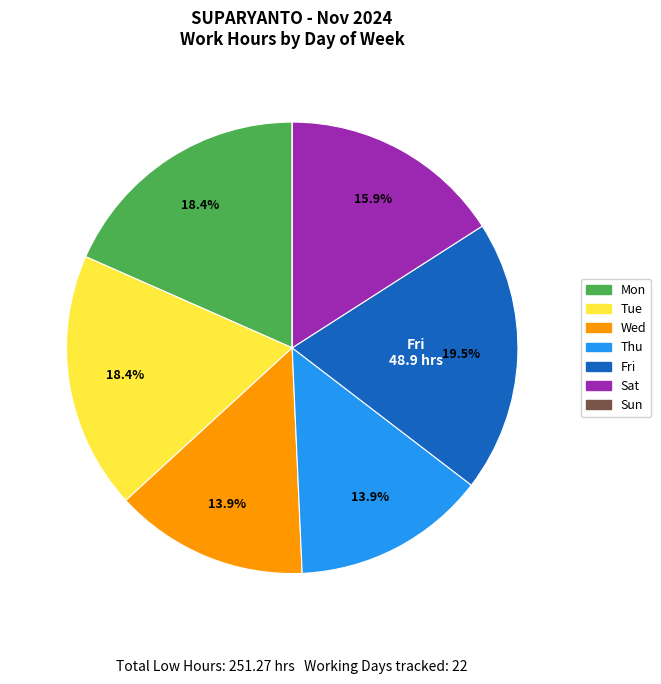

What percentage do Wed and Tue together represent?

32.3%